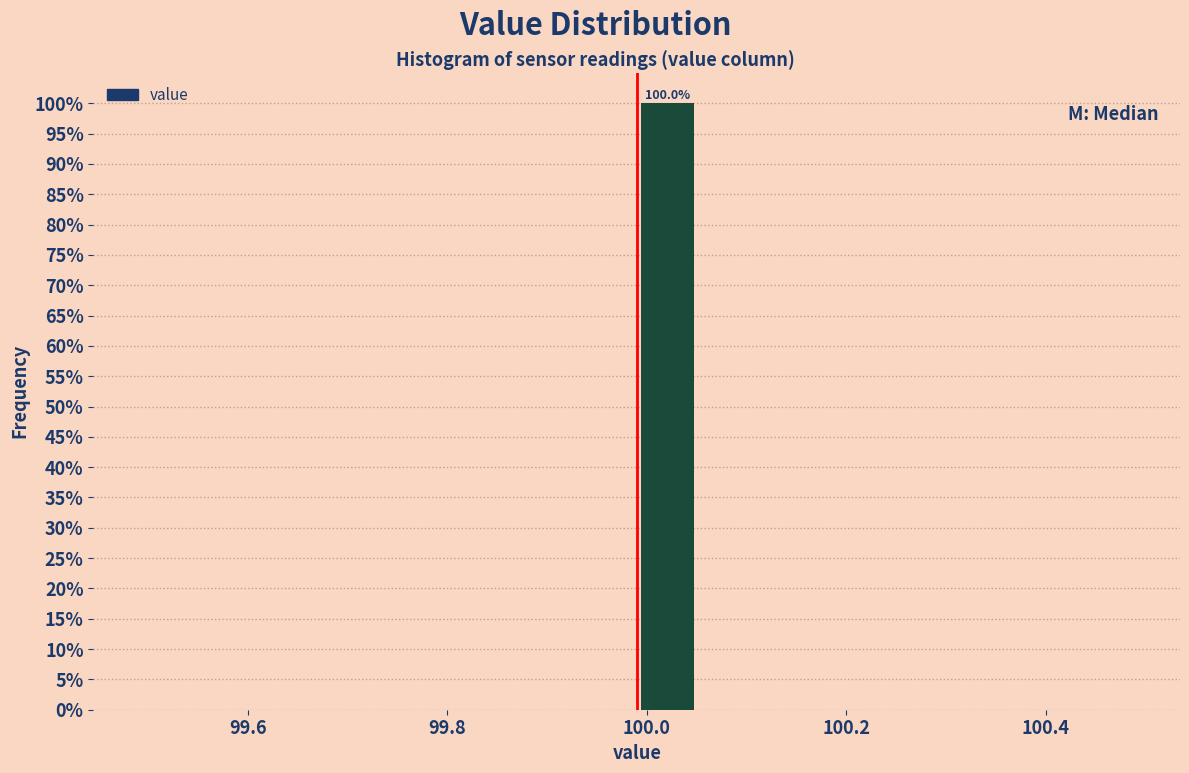

Around what value on the x-axis is the tallest bar? Give the approximate position of its centre, as read against the axis.

100.02